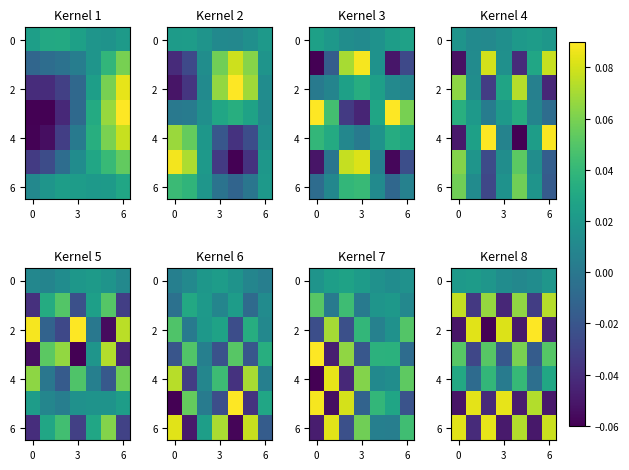

What is the maximum value shown in the chart?

0.1